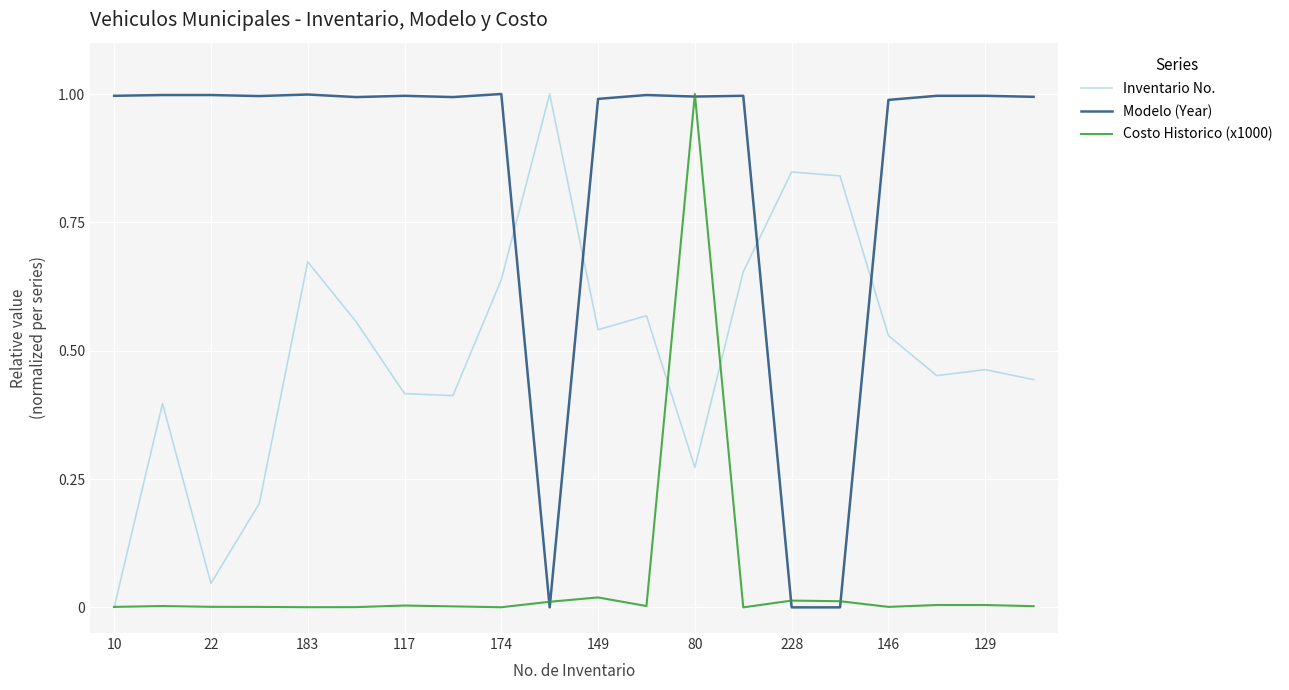

After their last crossing, which series has the higher values: Inventario No. or Modelo (Year)?

Modelo (Year)